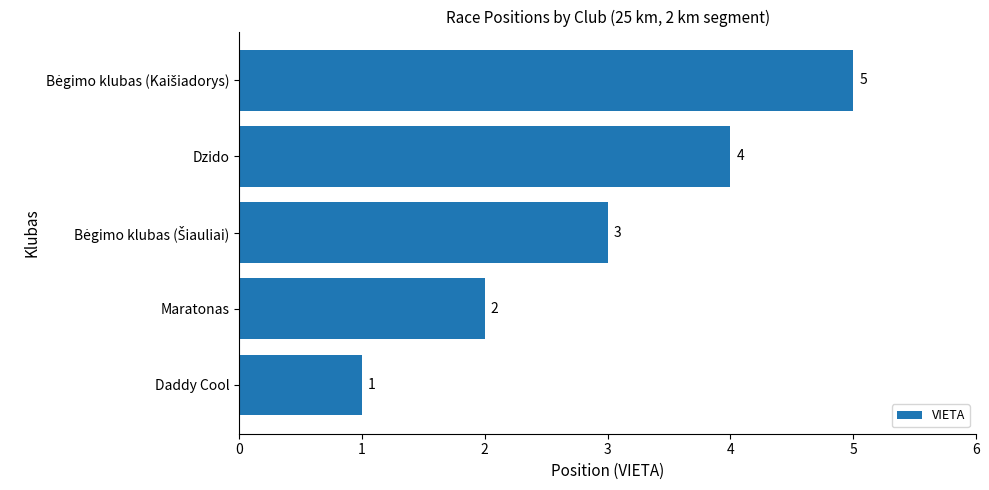

What is the difference between the maximum and second lowest values?

3